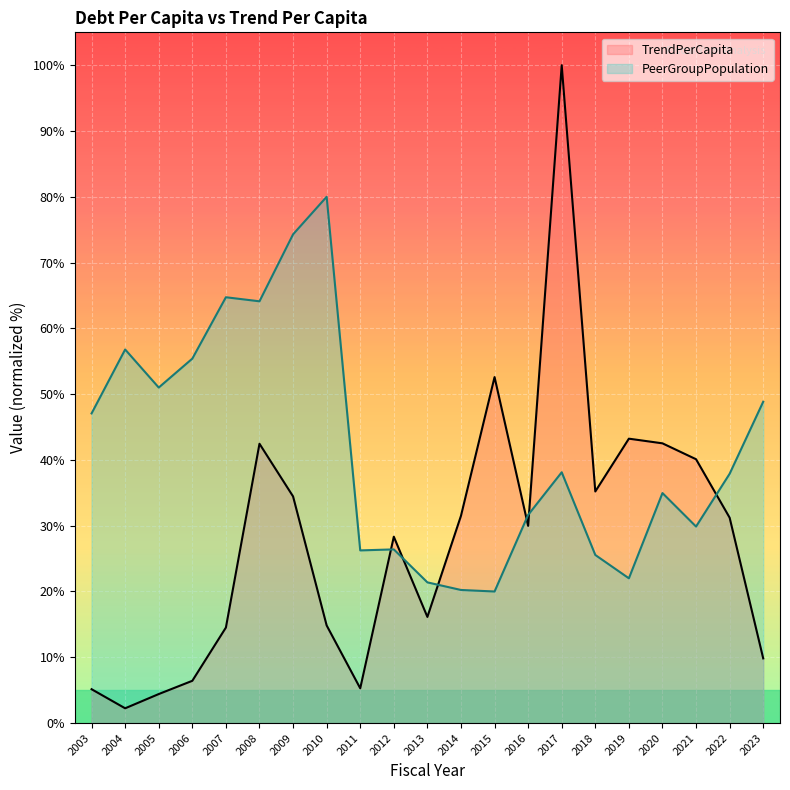

Where is PeerGroupPopulation nearest to the value 50?

2005